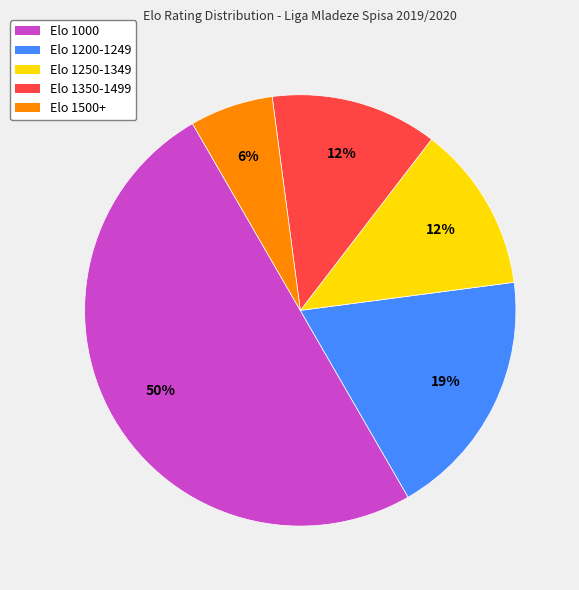

Count the number of slices in the pie.

5